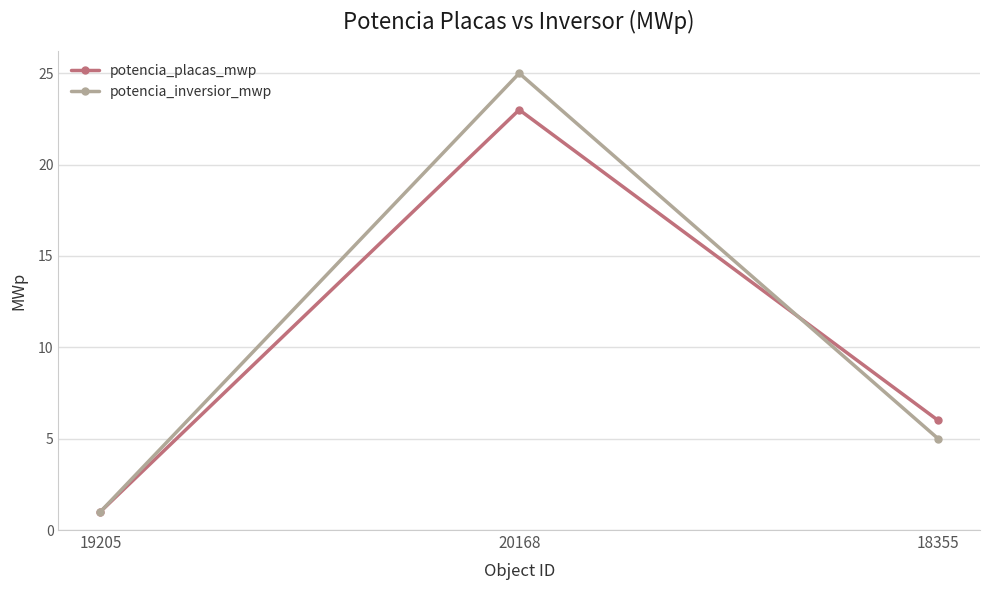

Reading left to right, extract all data points from this chart.

potencia_placas_mwp: 1	23	6
potencia_inversior_mwp: 1	25	5